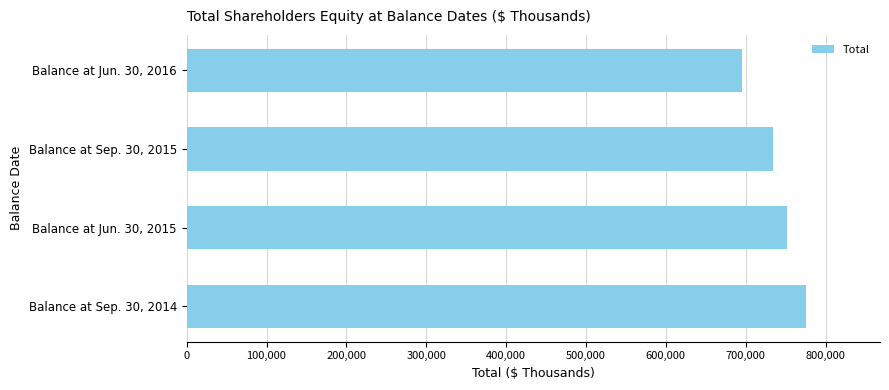

Reading bottom to top, what are all the values shown in this chart?

Balance at Sep. 30, 2014=775206	Balance at Jun. 30, 2015=751522	Balance at Sep. 30, 2015=734046	Balance at Jun. 30, 2016=695393